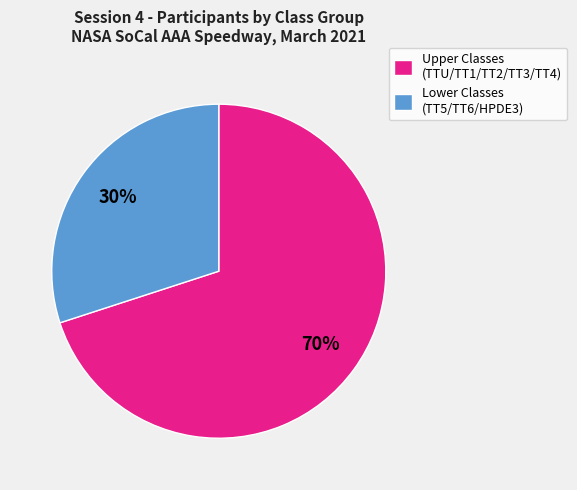

Count the number of slices in the pie.

2